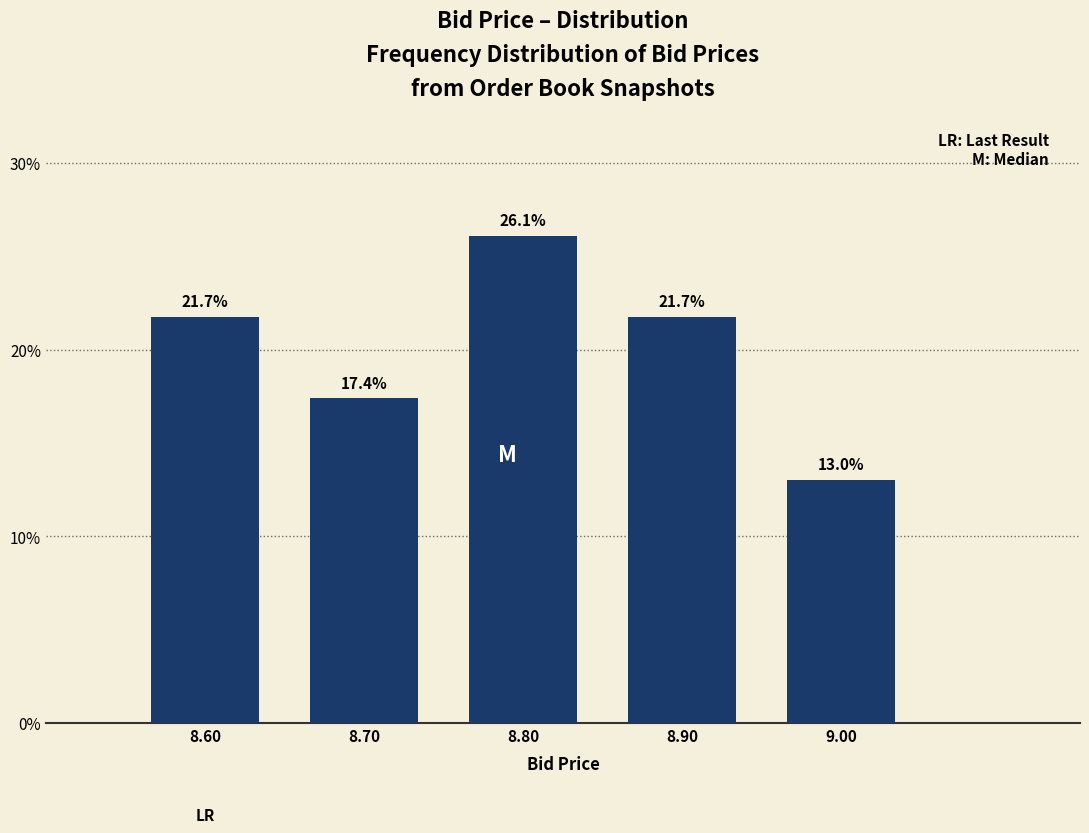

Reading left to right, transcribe this chart: for each bar, give the range it covers on the x-axis and its height.

8.55 to 8.65: 21.7
8.65 to 8.75: 17.4
8.75 to 8.85: 26.1
8.85 to 8.95: 21.7
8.95 to 9.05: 13.0